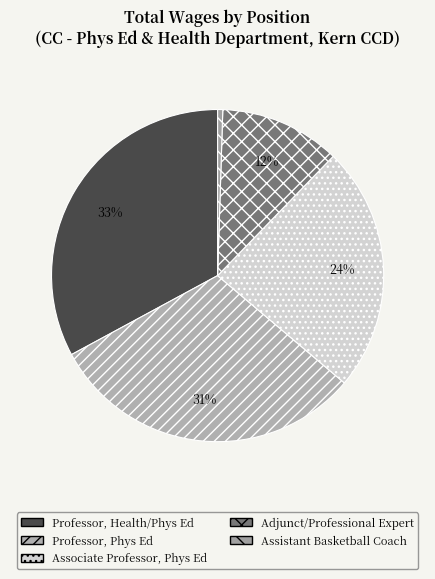

Which slice is the smallest?

Assistant Basketball Coach